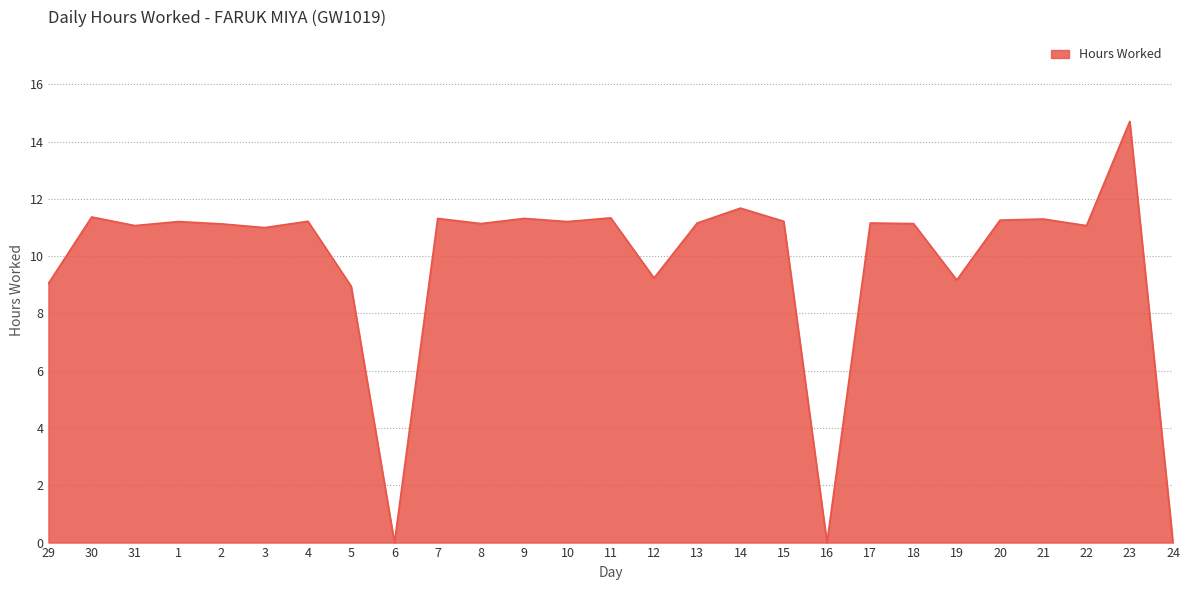

At which label does the data first exceed 11?

30